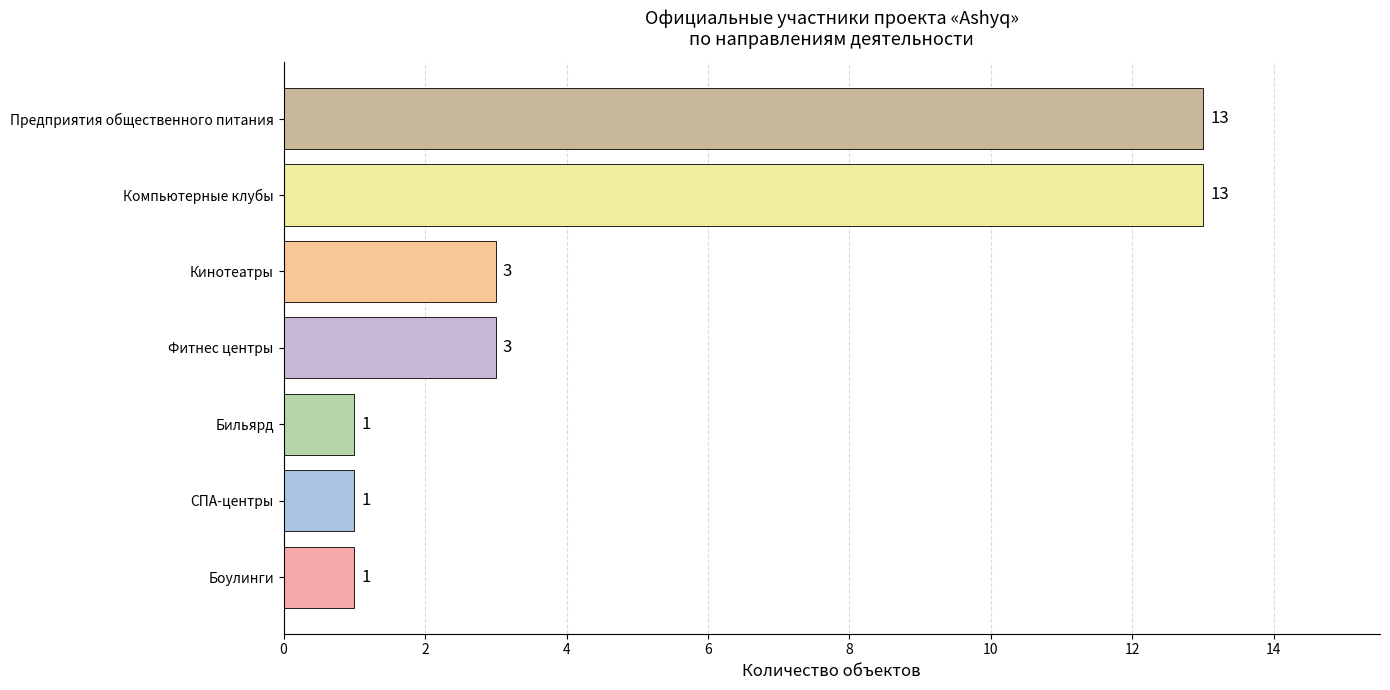

What is the difference between the maximum and minimum values?

12